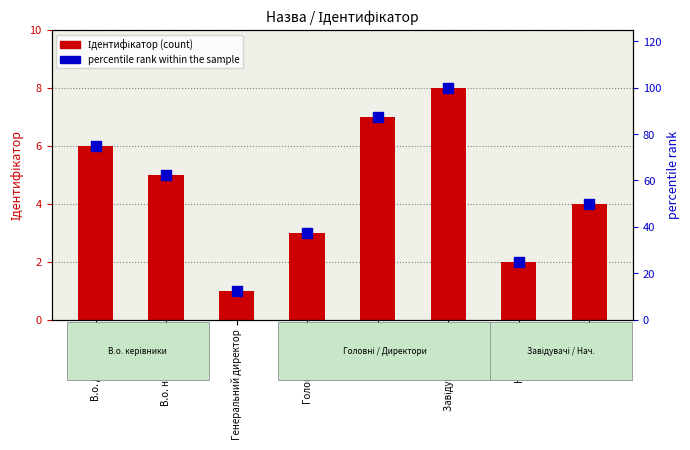

What is the total value across all series at Головний лікар?

40.5